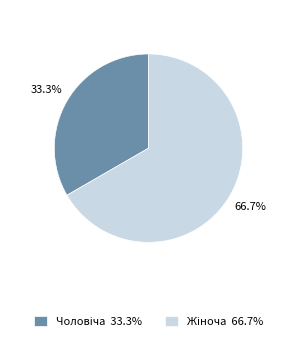

Does any single category account for the majority?

Yes